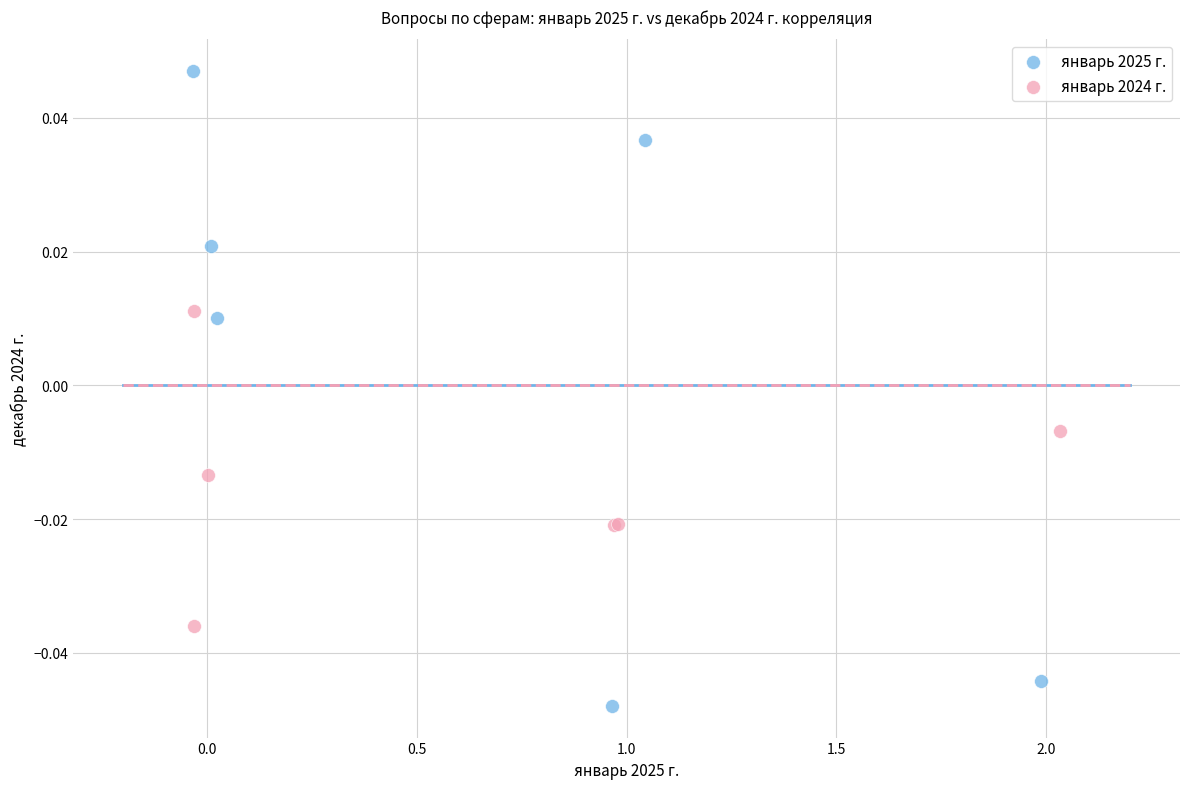

Which series contains the highest Y value?

январь 2025 г.